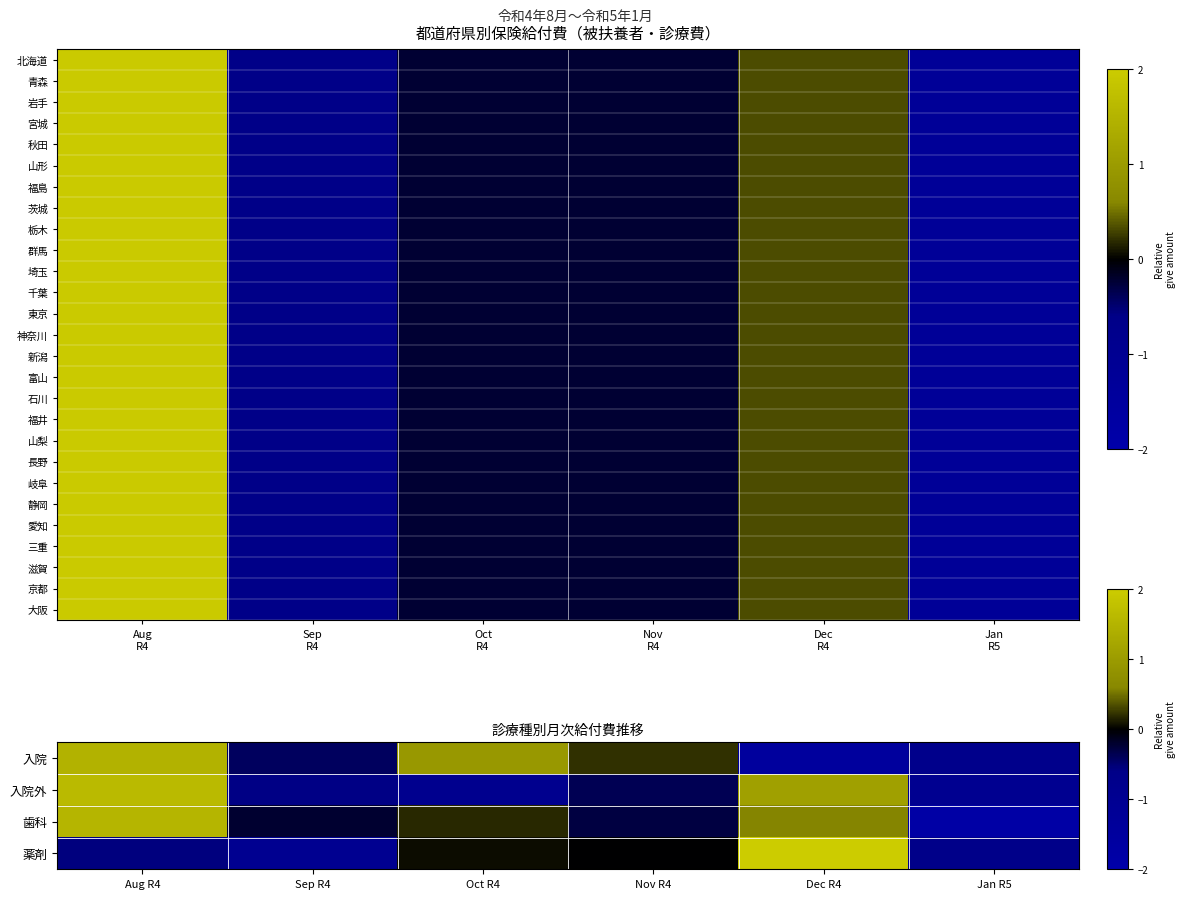

What is the sum of the 福井 values at Oct R4 and Aug R4?

1.7